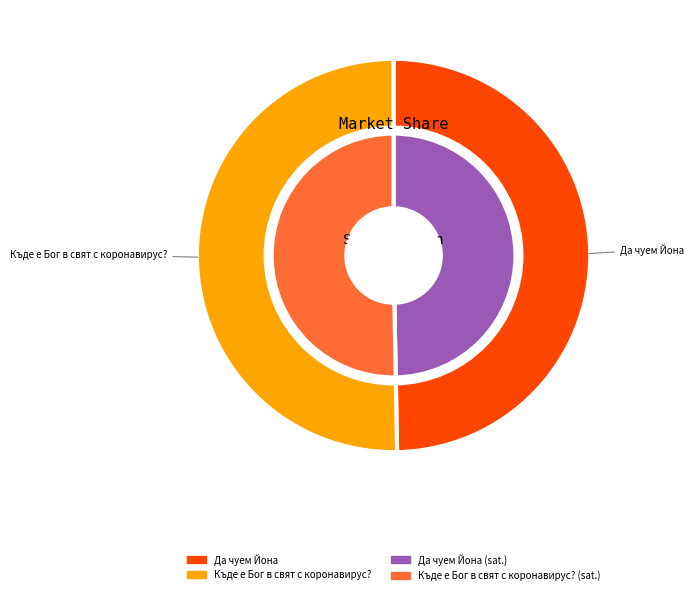

What is the total percentage of Къде е Бог в свят с коронавирус? and Да чуем Йона?

100.0%